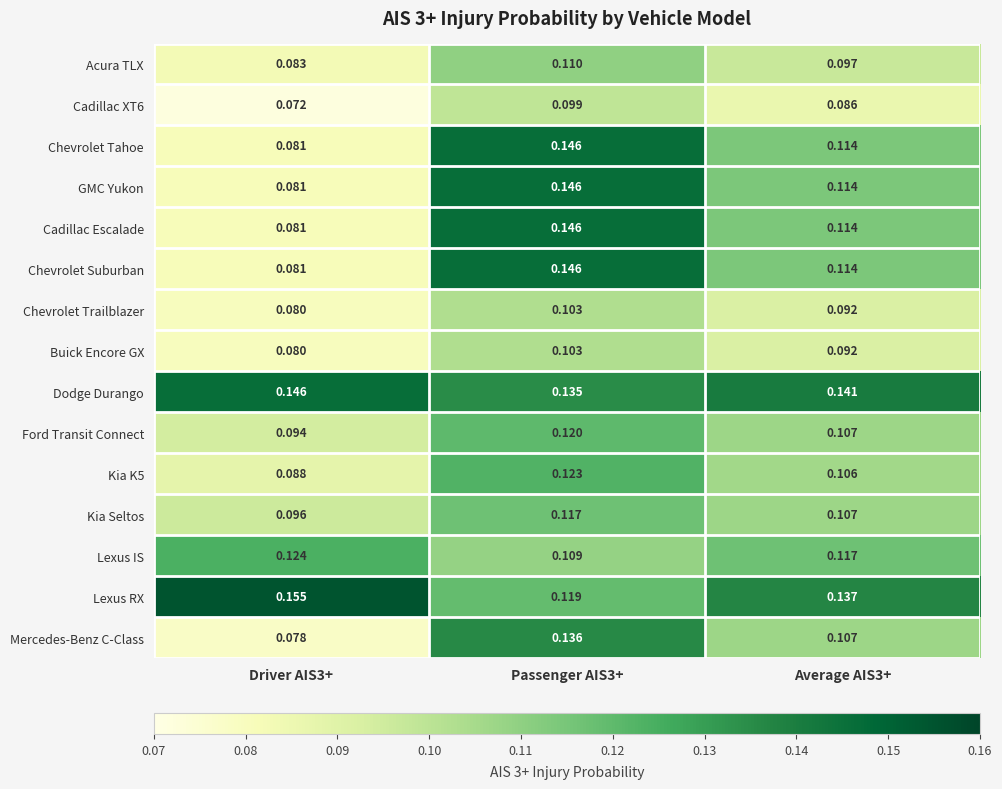

Is the value of Acura TLX at Average AIS3+ greater than the value of Kia K5 at Average AIS3+?

No